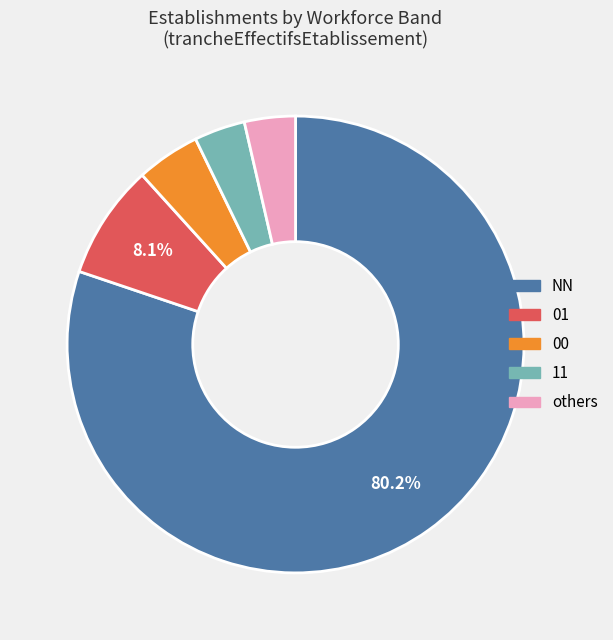

To the nearest percent, what portion does NN represent?

80%